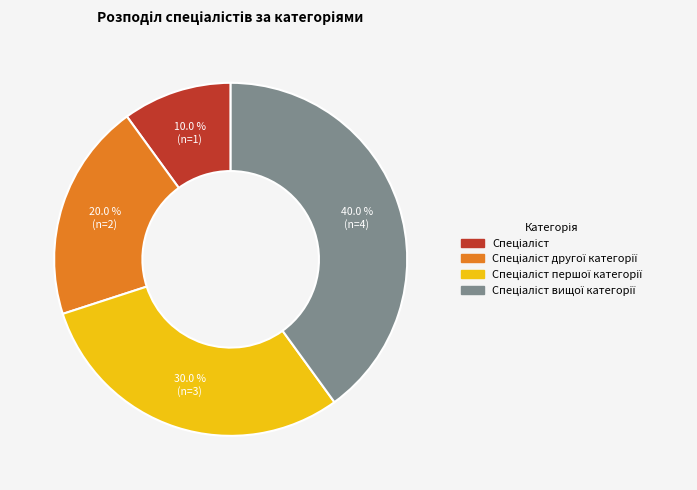

How many slices are in this pie chart?

4